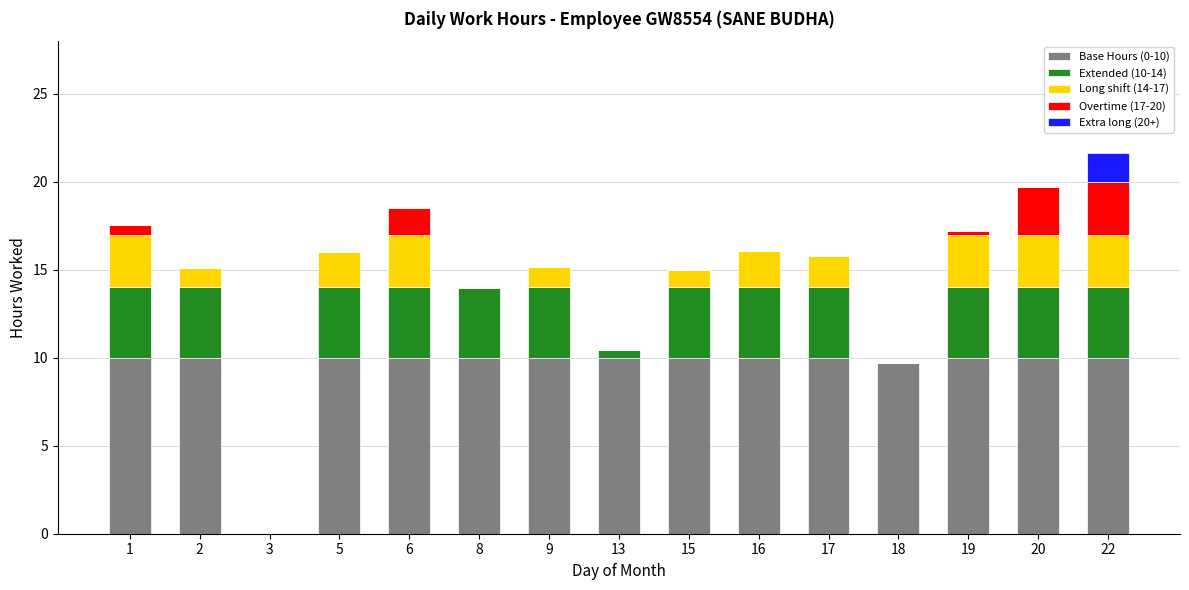

Count the number of categories in the chart.

15